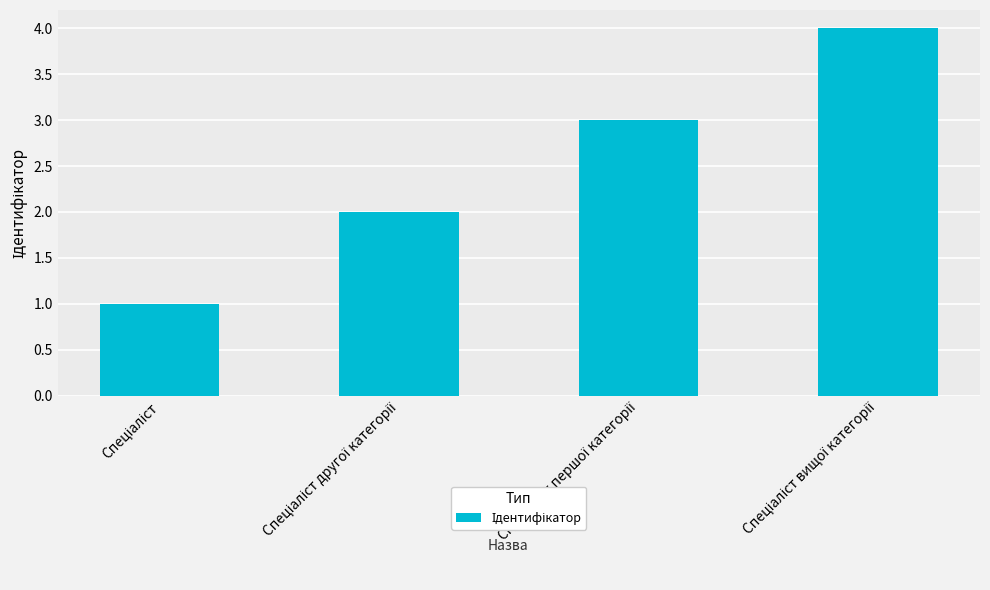

What is the sum of all values?

10